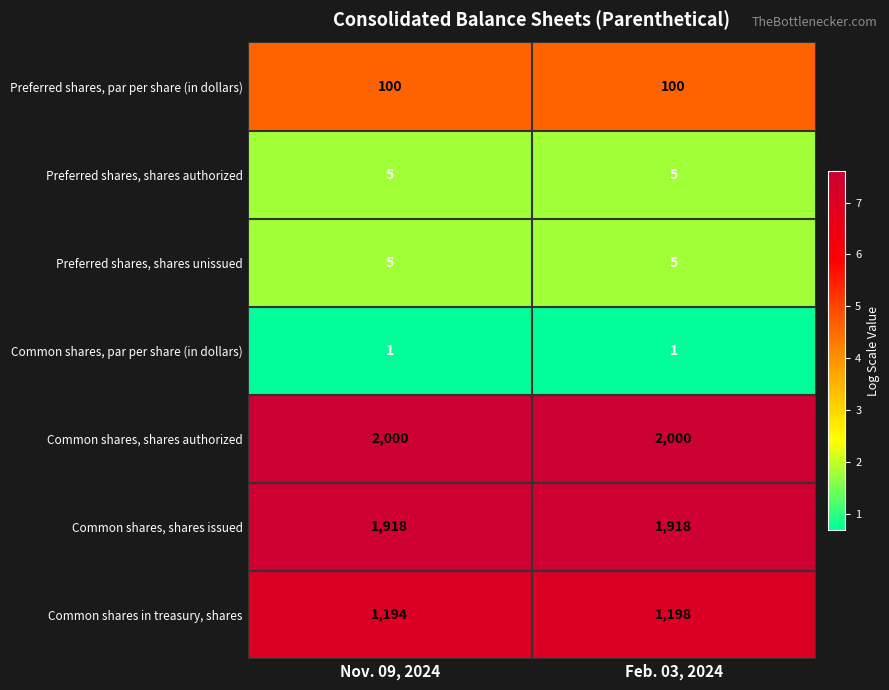

What is the total value across all series at Feb. 03, 2024?

5227